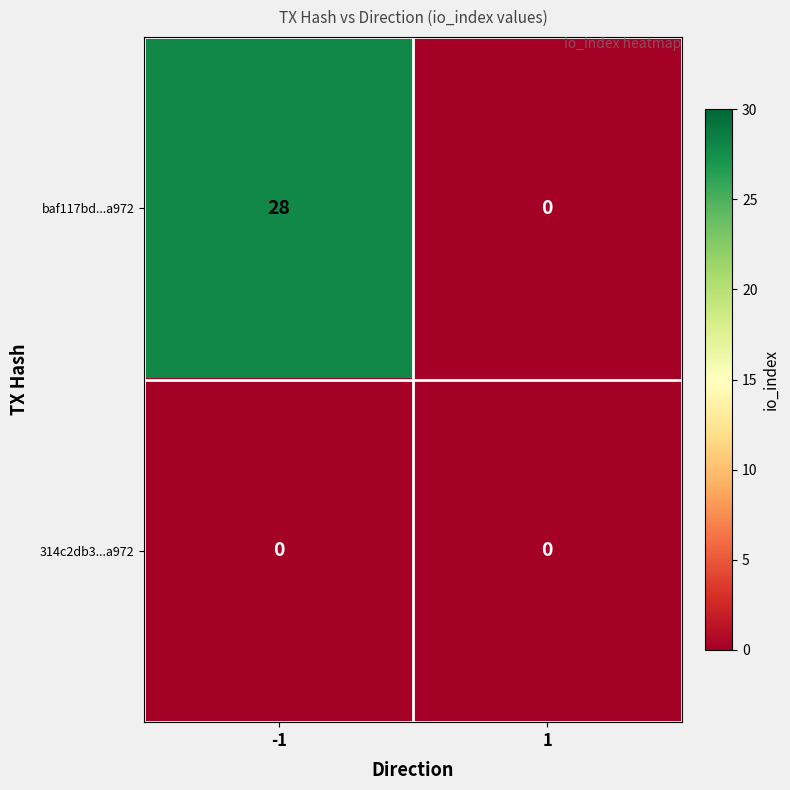

Count the number of categories in the chart.

2